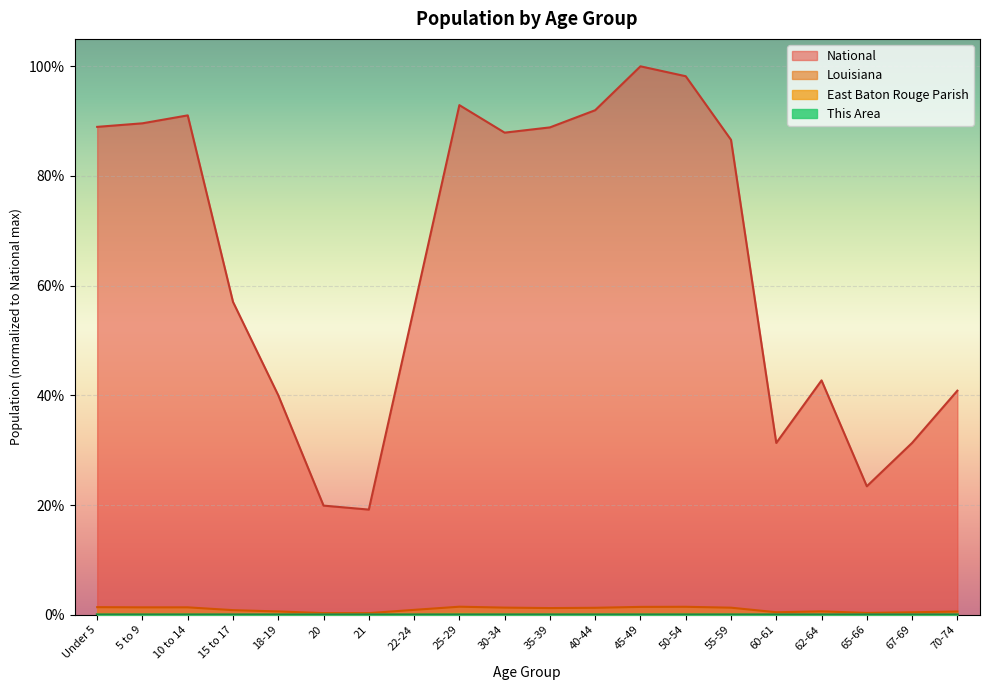

Is the value of Louisiana at 65-66 greater than the value of East Baton Rouge Parish at 55-59?

Yes